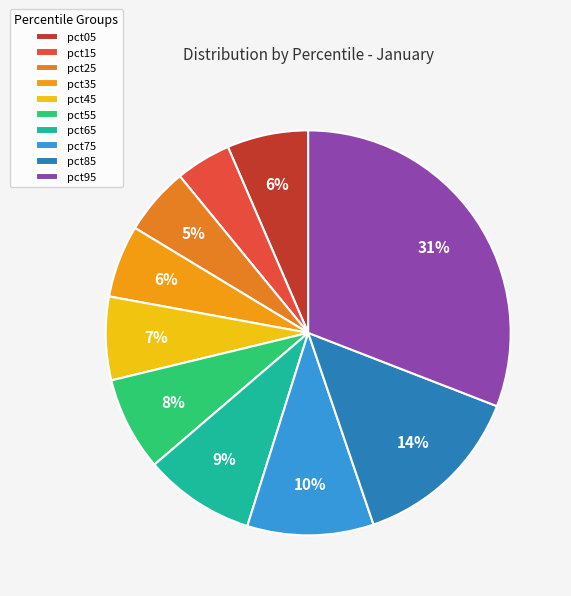

What percentage is the pct35 slice, to the nearest percent?

6%